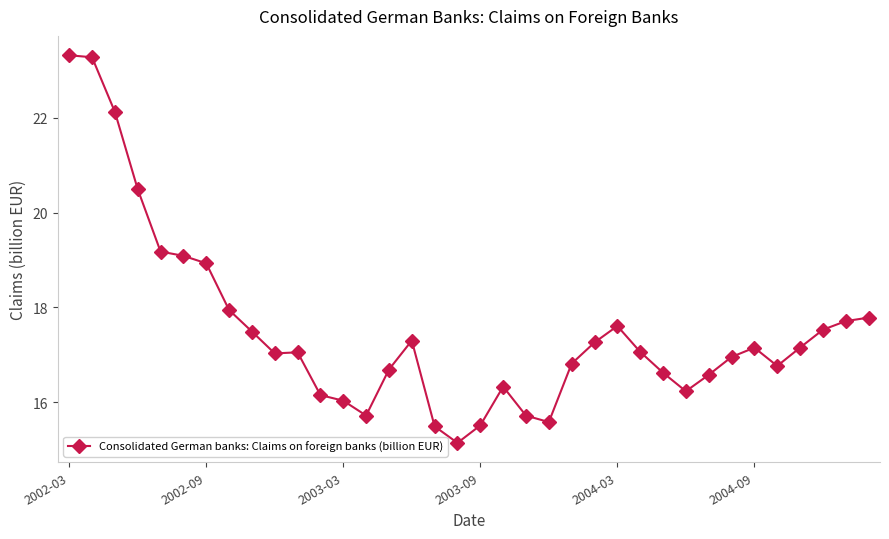

What is the greatest value displayed?

23.3